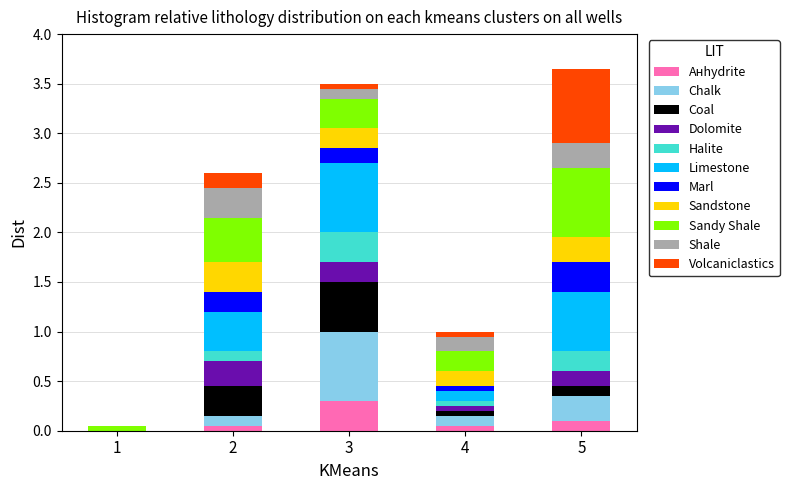

At which label does Анhydrite reach its peak?

3